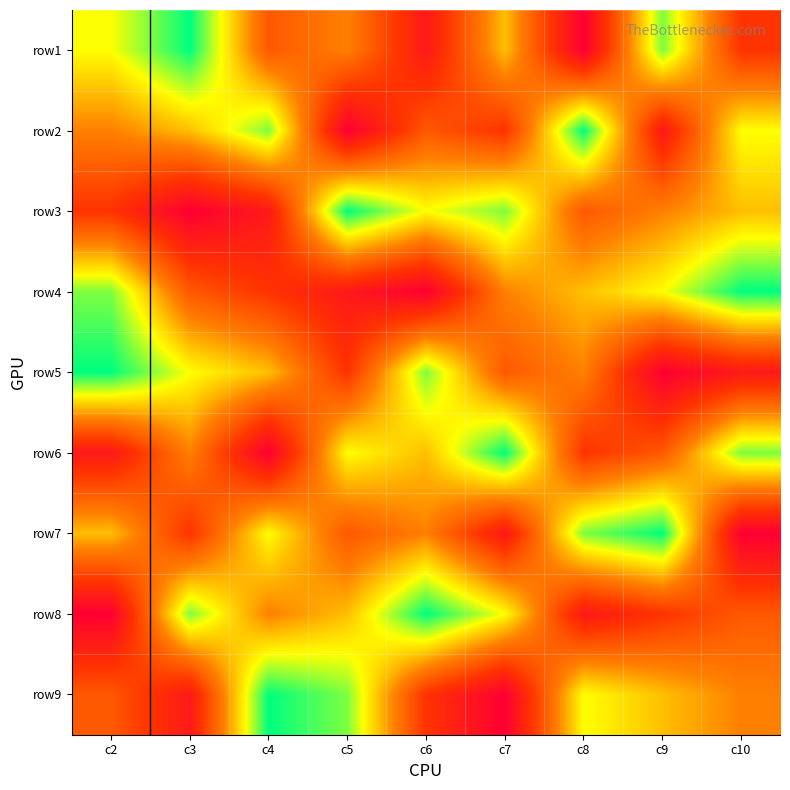

What is the greatest value displayed?

1.0